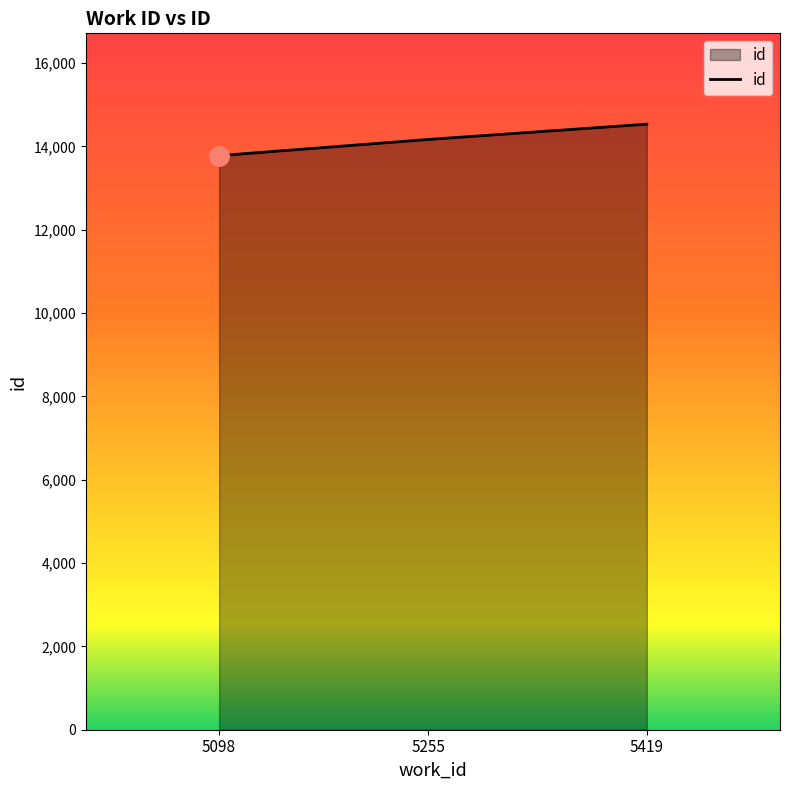

Read the value at 5098.

13780